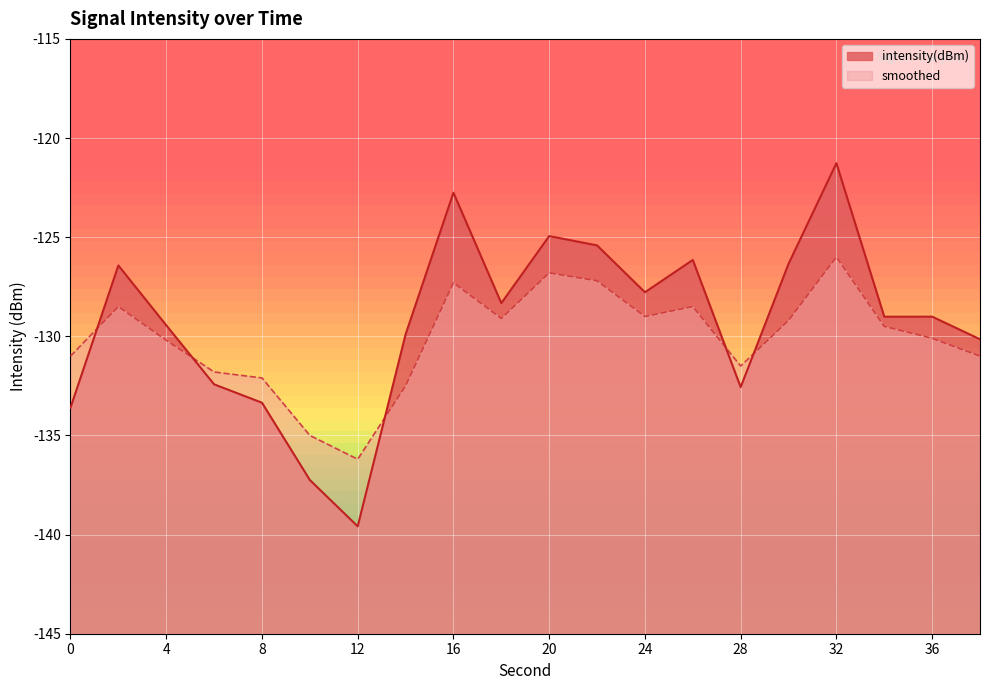

What is the difference between the intensity(dBm) values at 18 and 22?

2.9